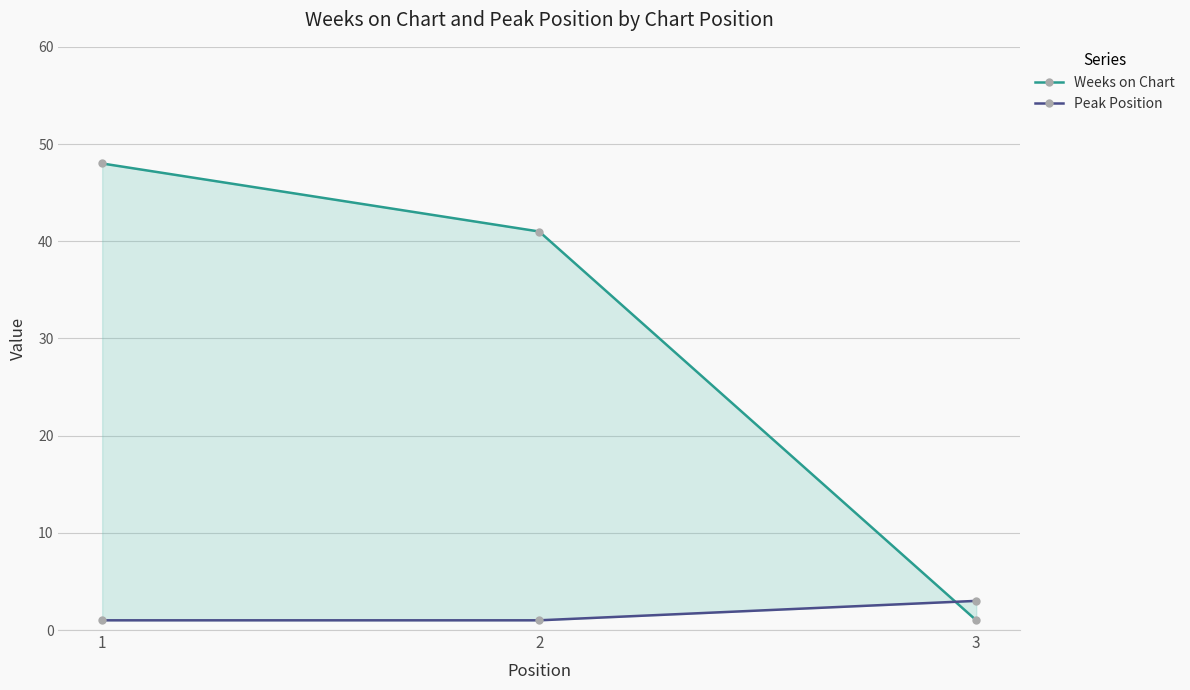

What is the spread (max minus min) of values at 3?

2